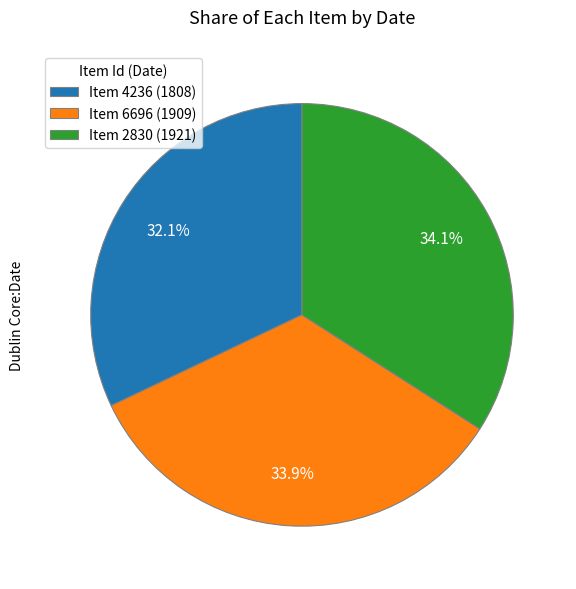

Is Item 2830 (1921) the majority of the pie?

No